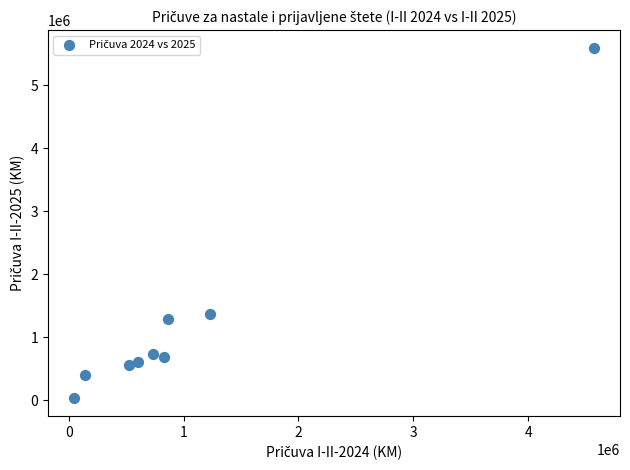

What Y value in the scatter plot is closest to 2814284?

1379269